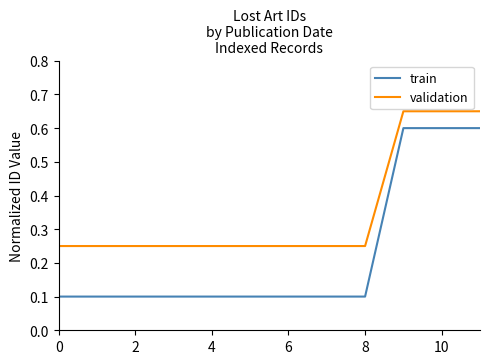

Which series has the widest spread of values?

train